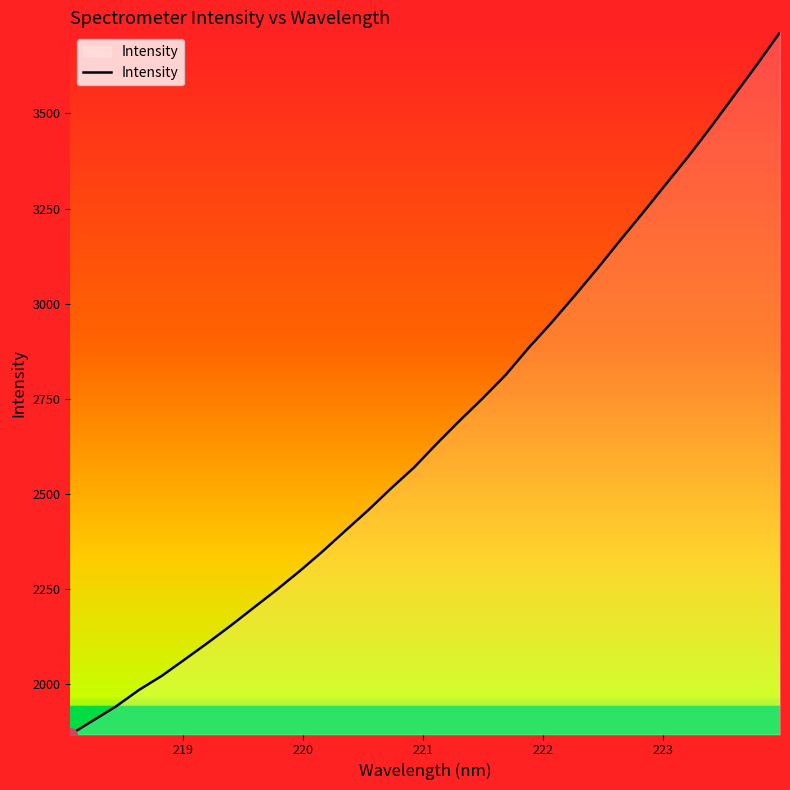

What is the smallest value displayed?

1866.2